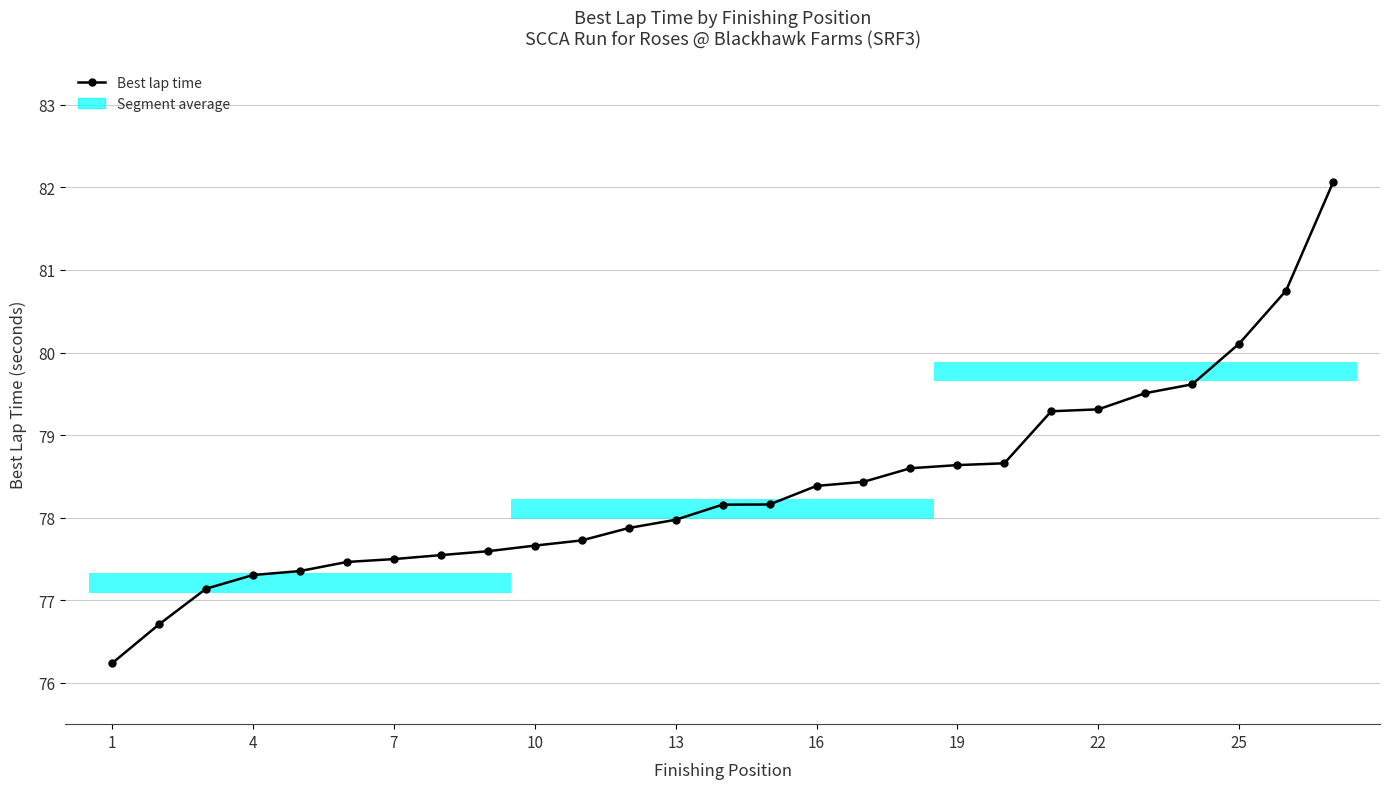

Is it true that the value at 4 is 108.9?

False